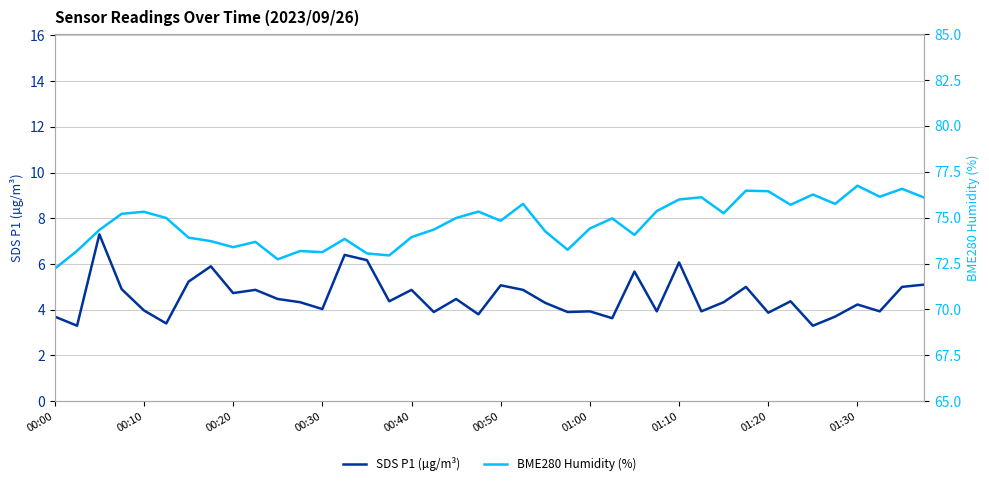

What is the highest value of the SDS P1 (µg/m³) series?

7.3